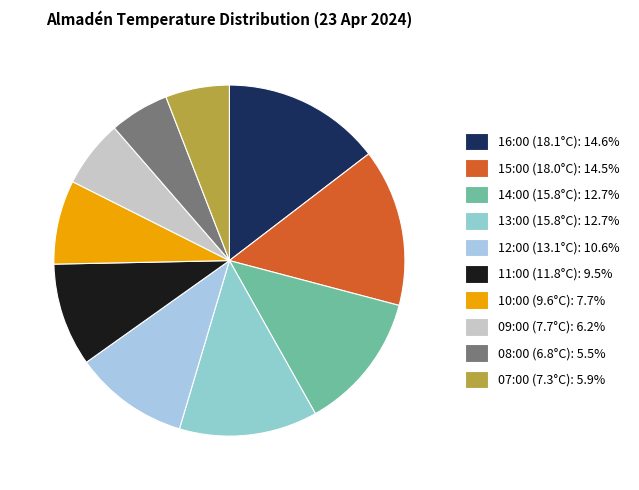

True or false: 14:00 (15.8°C) accounts for 1% of the total.

False